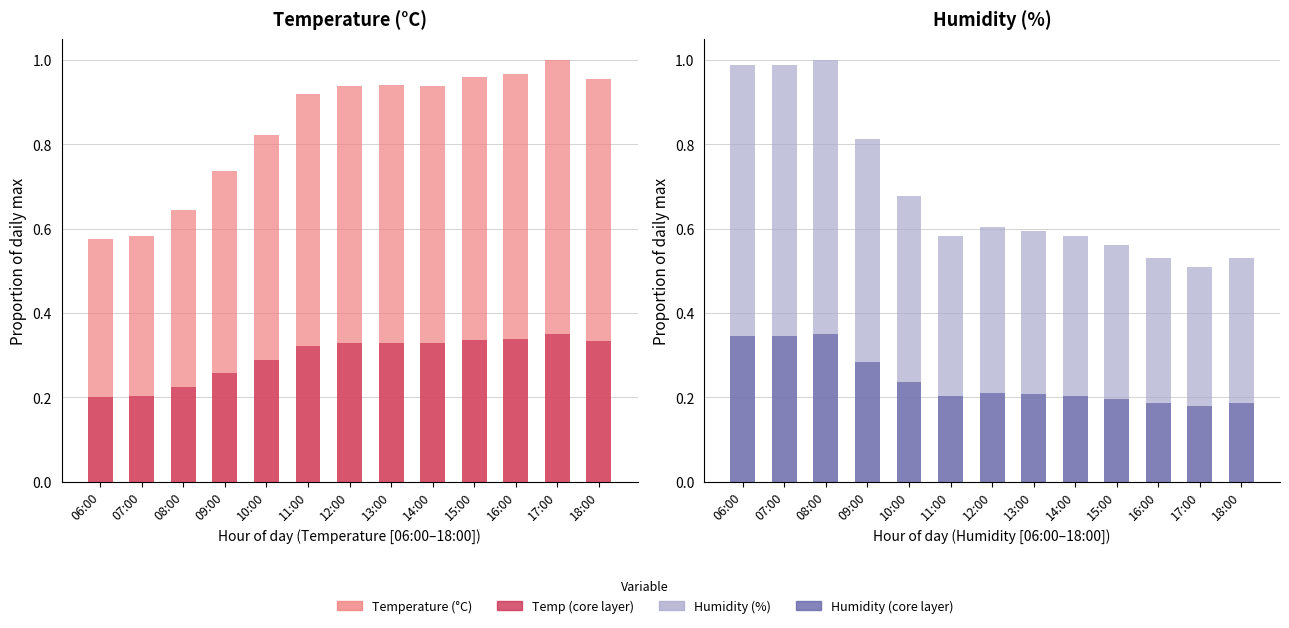

How many groups of bars are there?

13